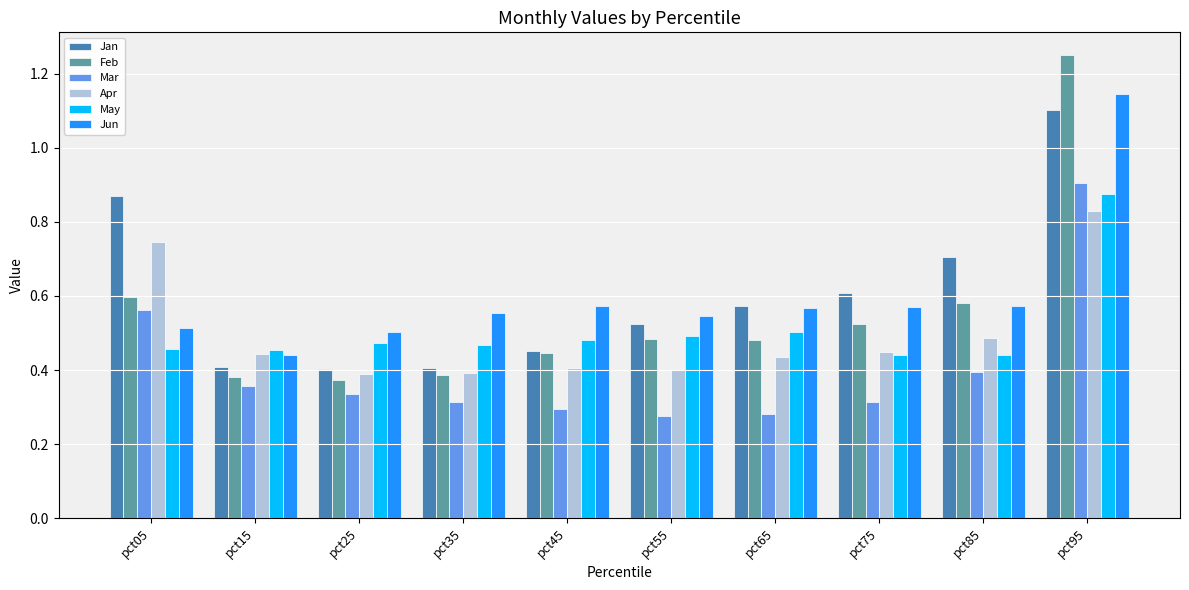

Which category has the highest value in the Jan series?

pct95